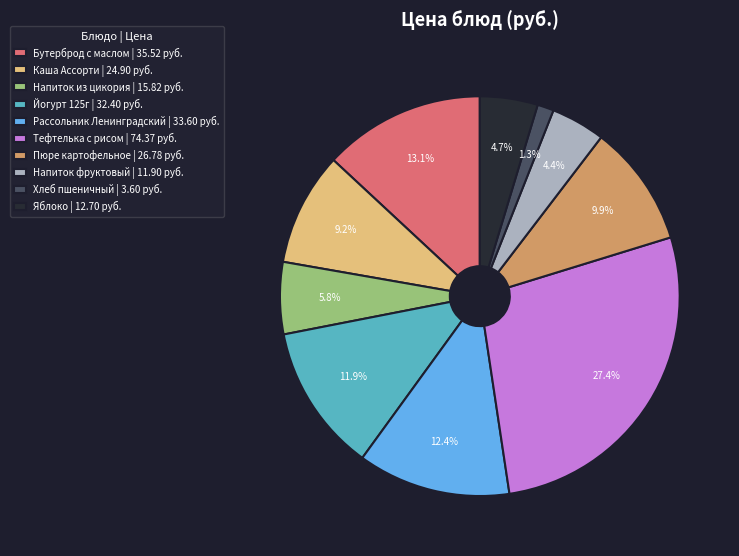

Combined, do Пюре картофельное | 26.78 руб. and Йогурт 125г | 32.40 руб. account for over 50%?

No